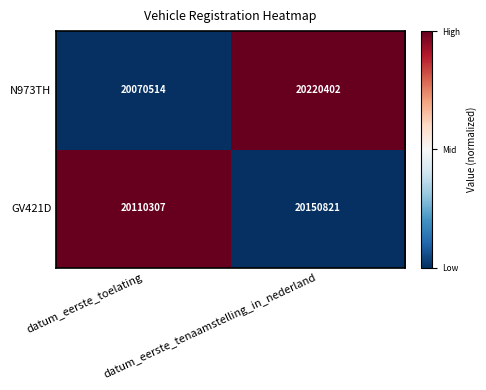

How many distinct data groups are displayed?

2